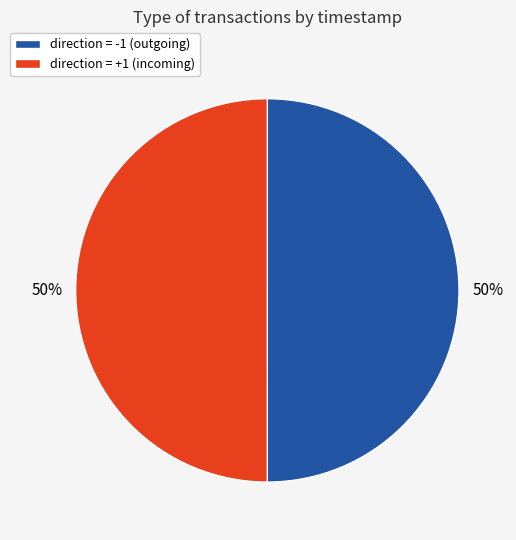

Is the sum of direction = +1 (incoming) and direction = -1 (outgoing) greater than half?

Yes